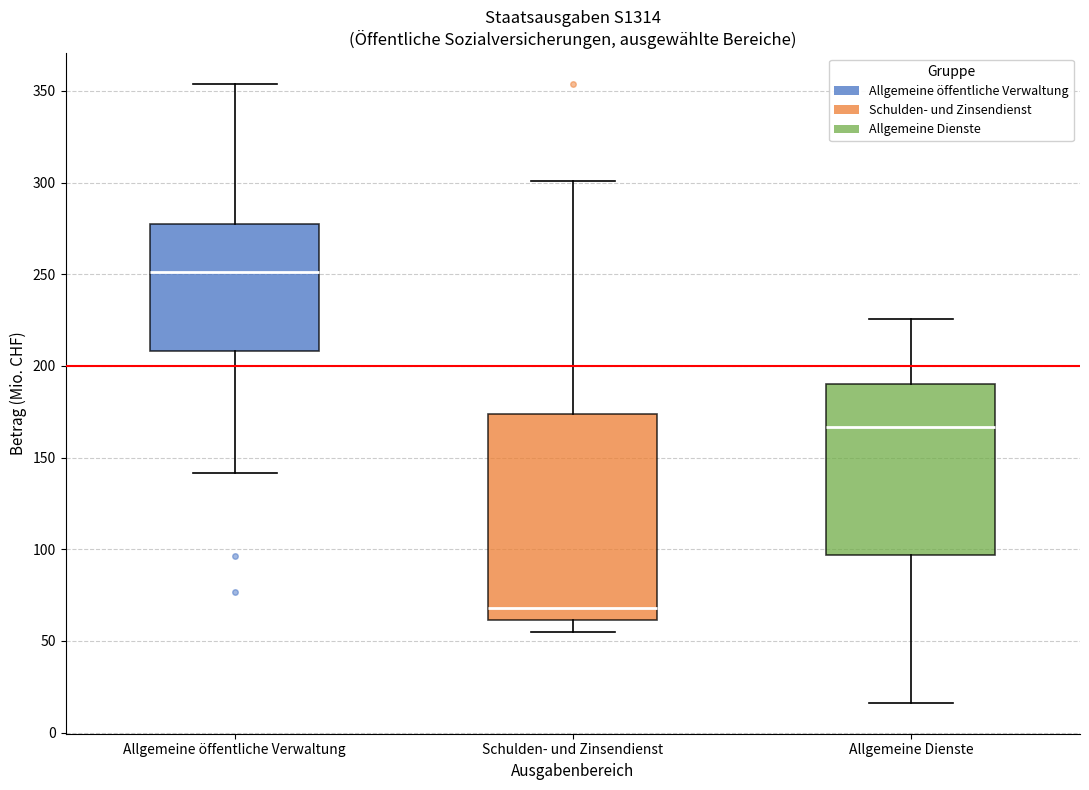

Comparing the boxes themselves (not the whiskers), which one is the tallest?

Schulden- und Zinsendienst